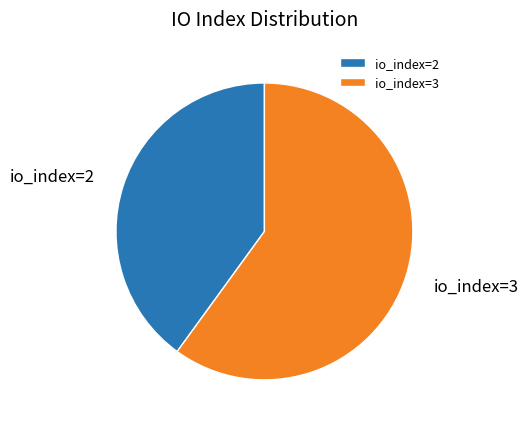

Which slice is the smallest?

io_index=2